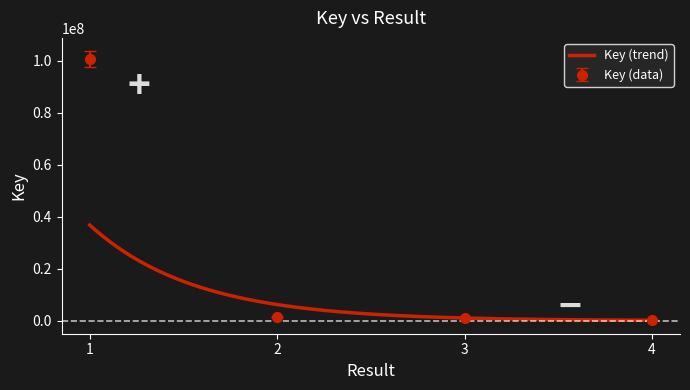

Rank the categories by value from lowest to highest.

4, 3, 2, 1